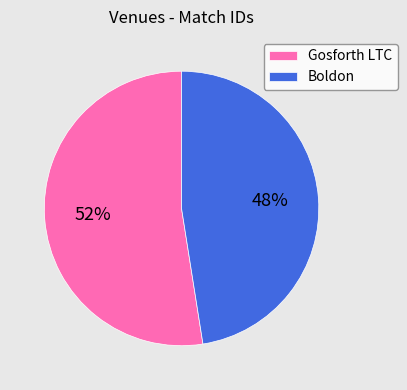

Do Boldon and Gosforth LTC together represent more than half of the pie?

Yes